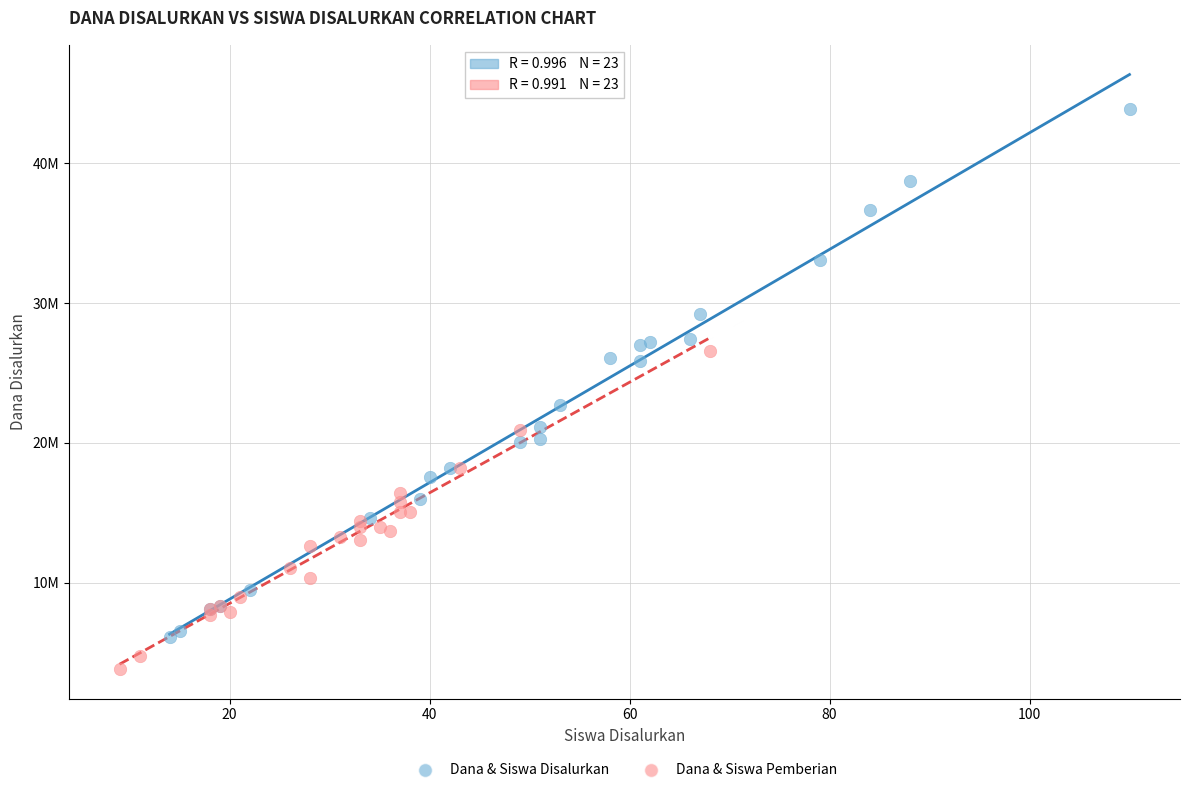

Which series reaches the maximum Y coordinate?

Dana & Siswa Disalurkan